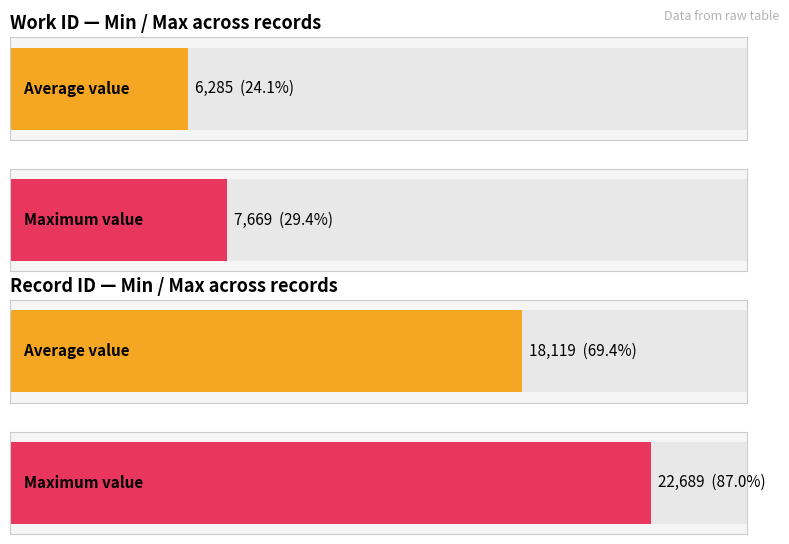

How many data points in work_id are less than 7636?

1